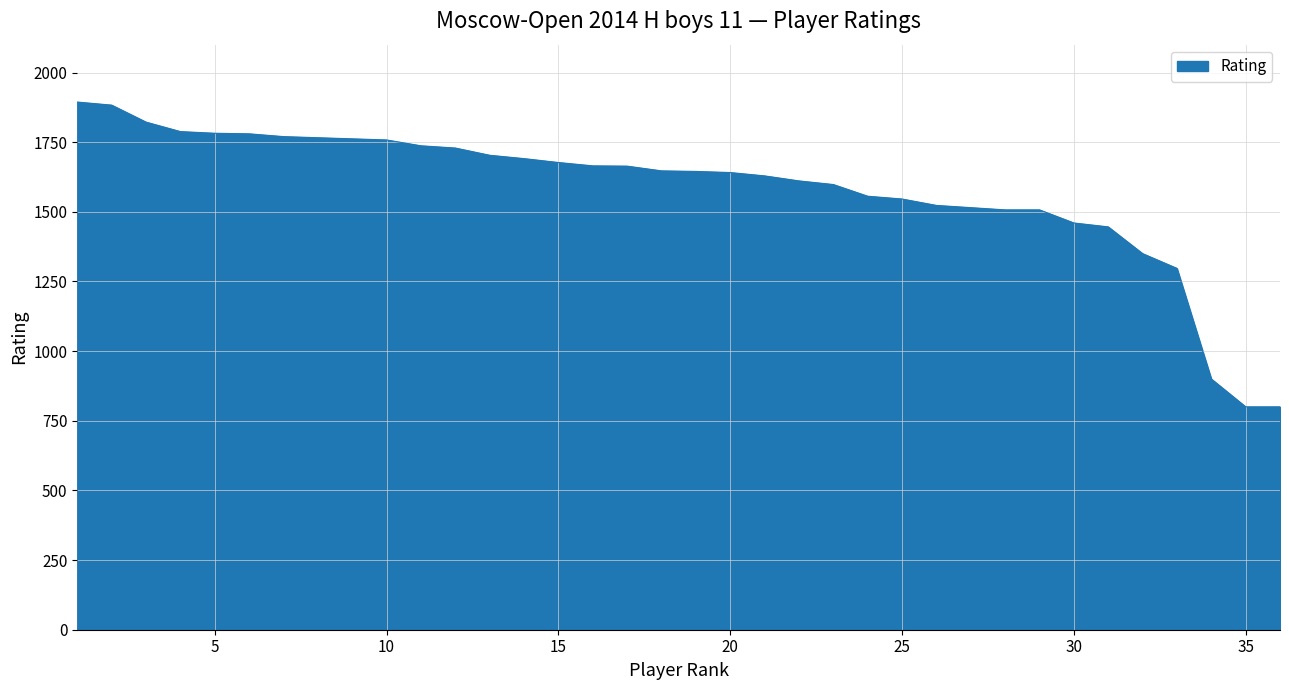

What is the sum of all values?

56849